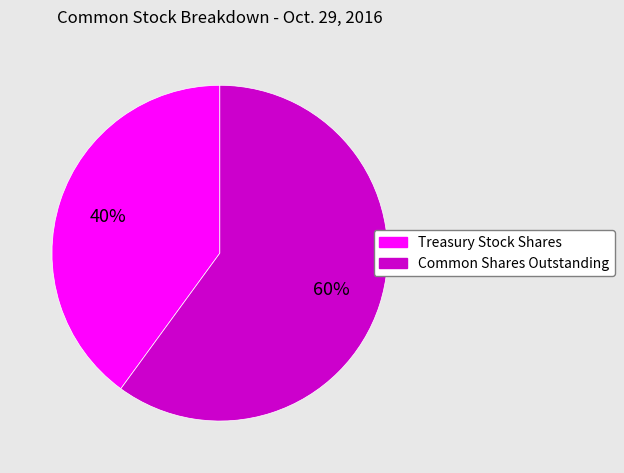

Is there a majority slice in this chart?

Yes